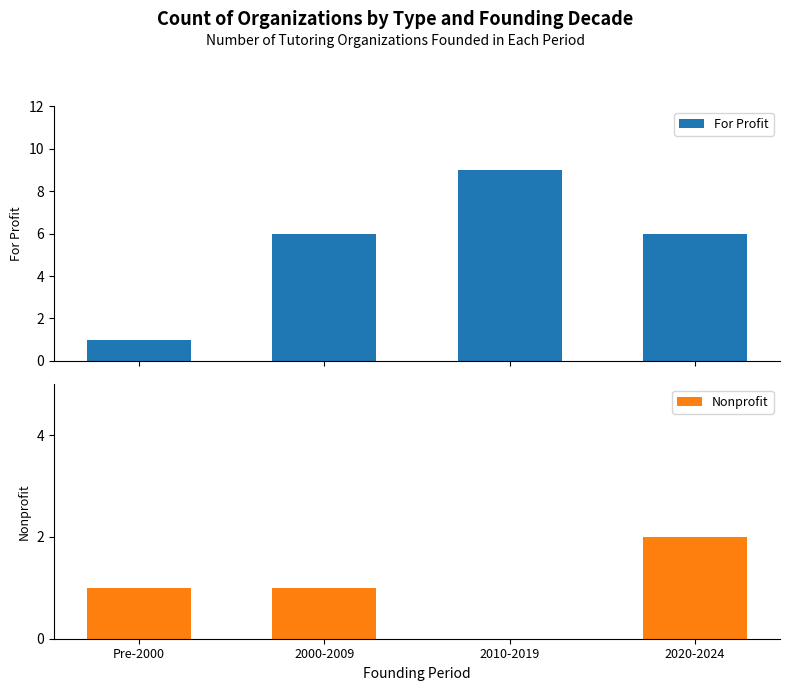

Which series has the largest range (max minus min)?

For Profit